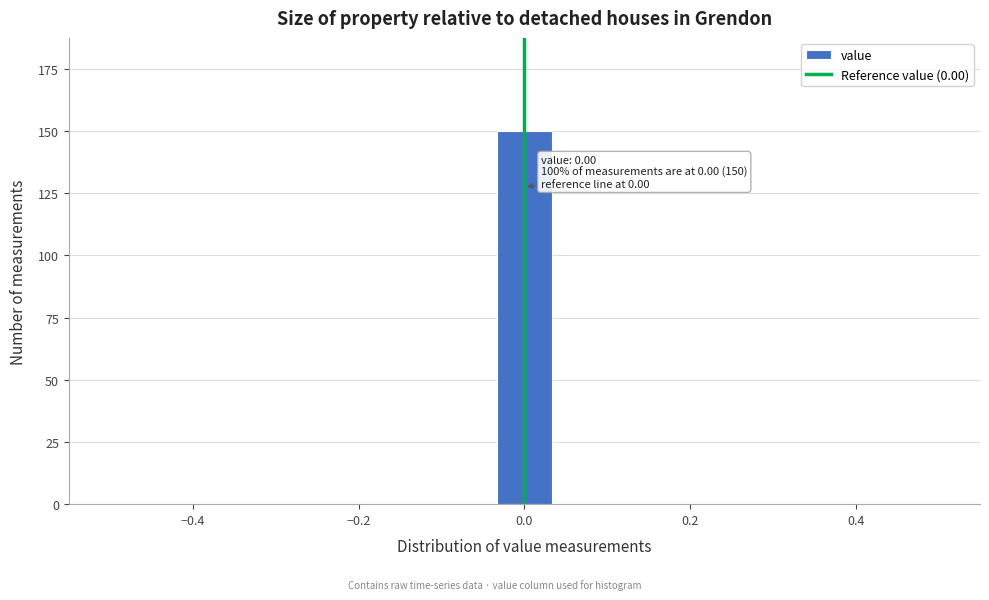

Read against the x-axis, roughly where is the centre of the tallest bar?

0.00